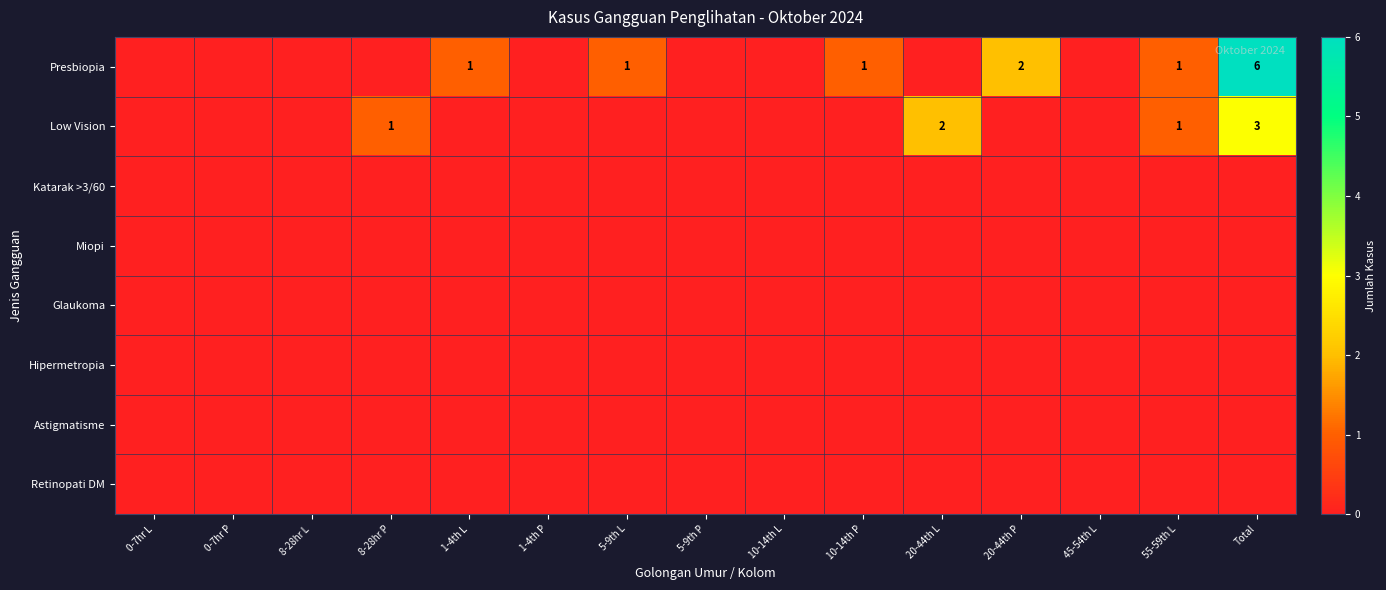

True or false: Presbiopia has a value of 1 at 10-14th P.

True